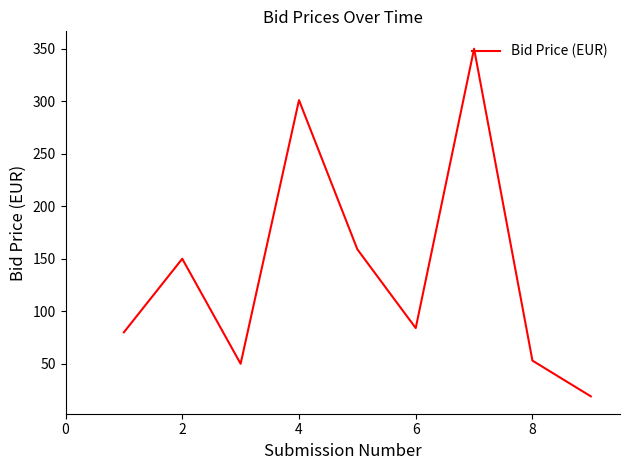

How many series are shown in this chart?

1